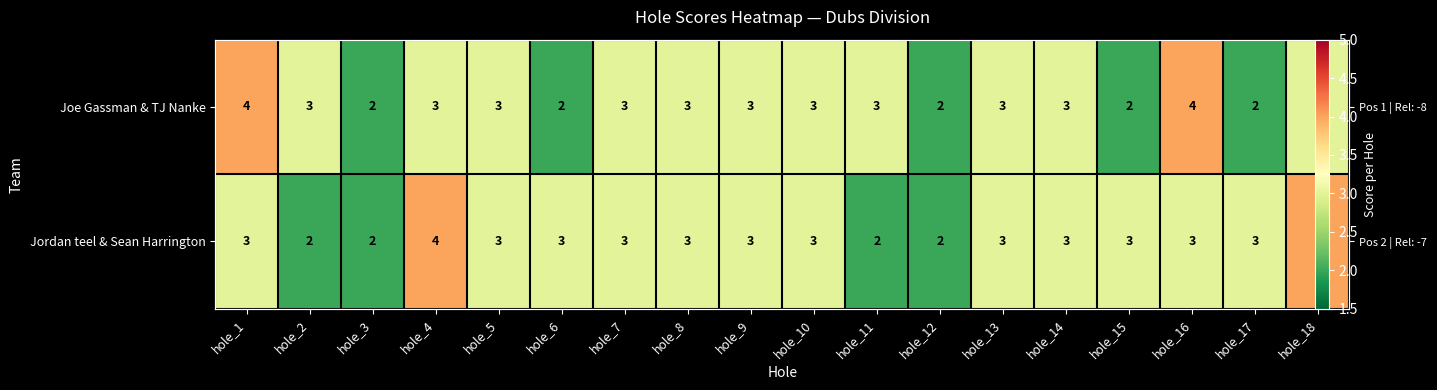

Which category has the highest value in the Joe Gassman & TJ Nanke series?

hole_1